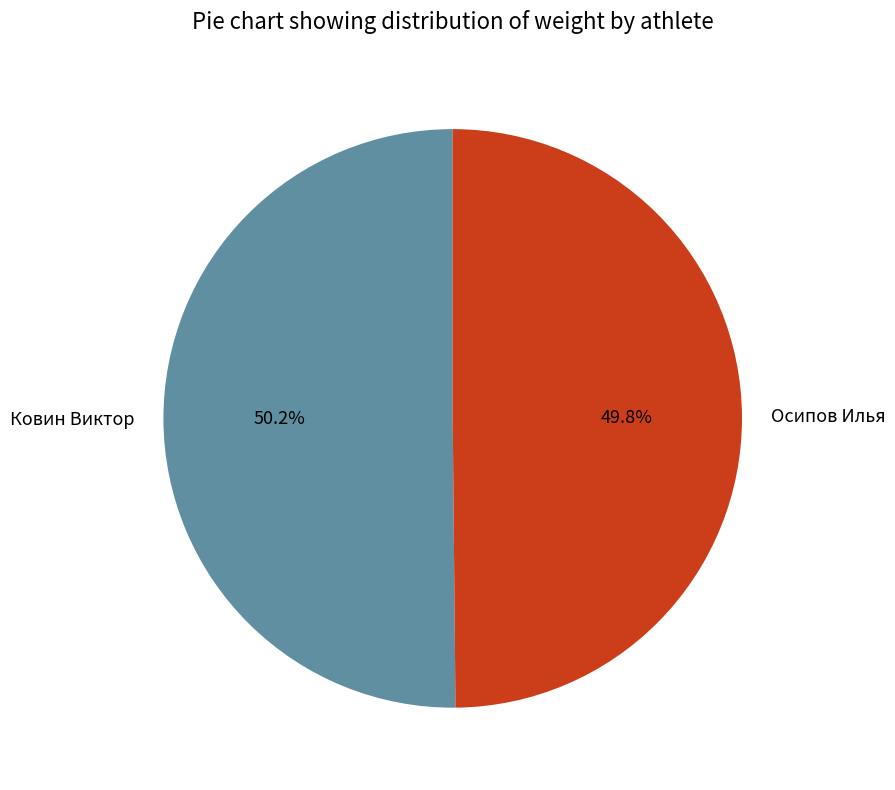

What is the ratio of the value at Ковин Виктор to the value at Осипов Илья?

1.0